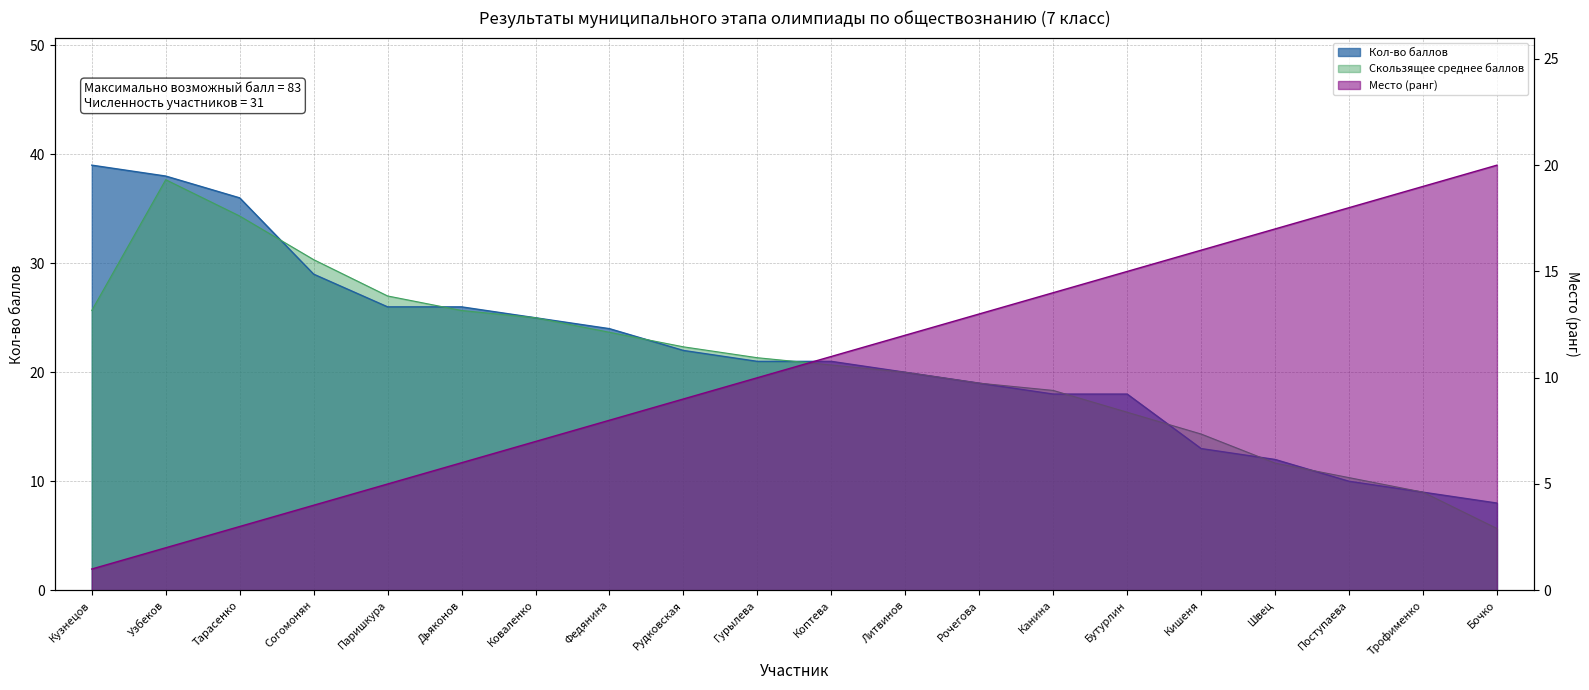

The Место (ранг) series shows 2 at Коваленко. True or false?

False